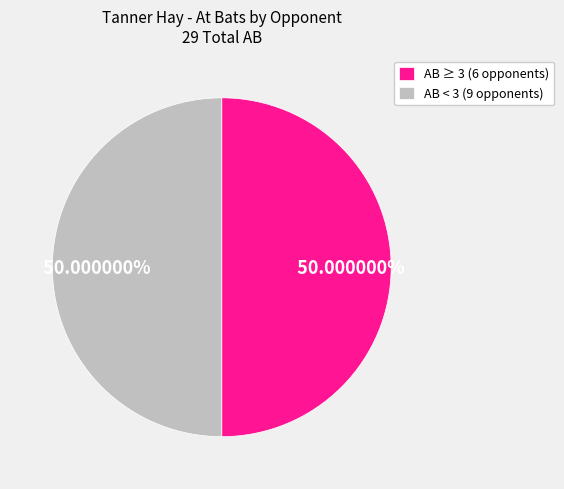

How many slices are in this pie chart?

2